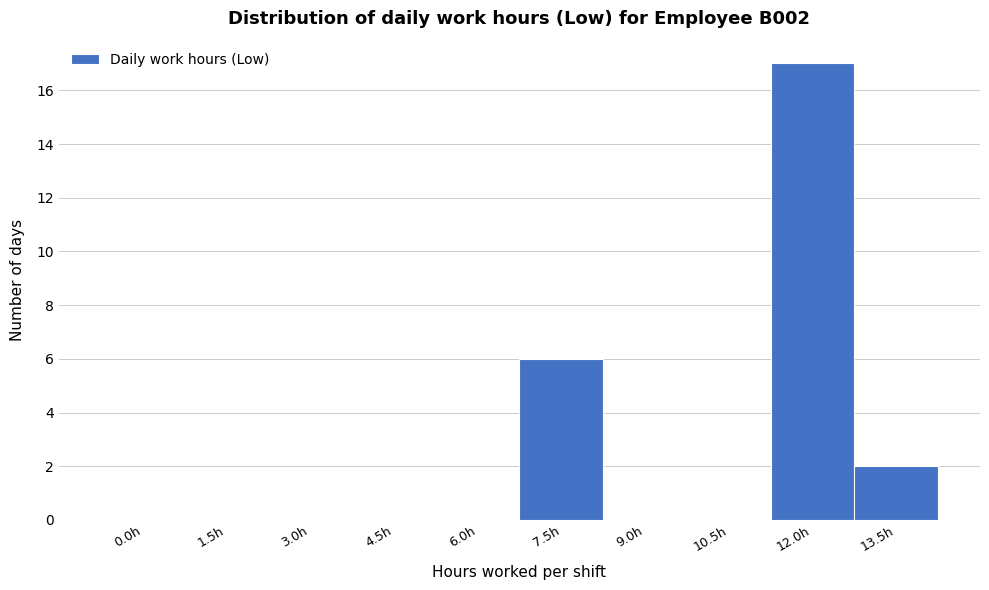

Reading left to right, list all the values displayed in this chart.

0.0h=0	1.5h=0	3.0h=0	4.5h=0	6.0h=0	7.5h=6	9.0h=0	10.5h=0	12.0h=17	13.5h=2